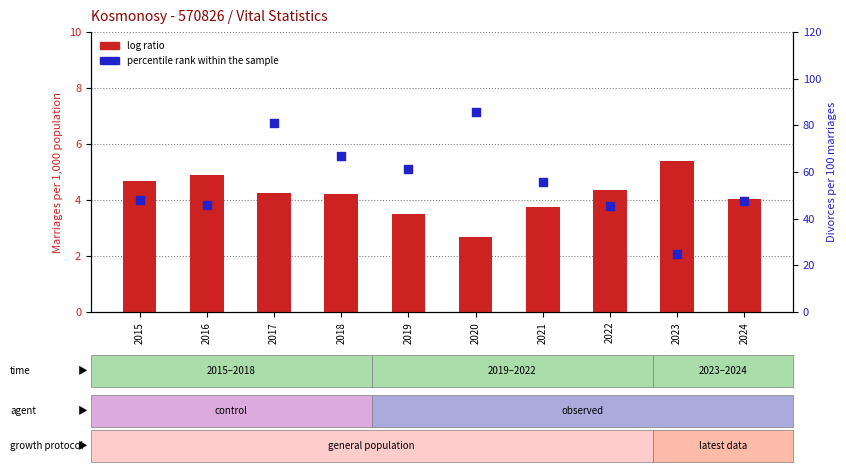

Which series reaches the maximum Y coordinate?

percentile rank within the sample